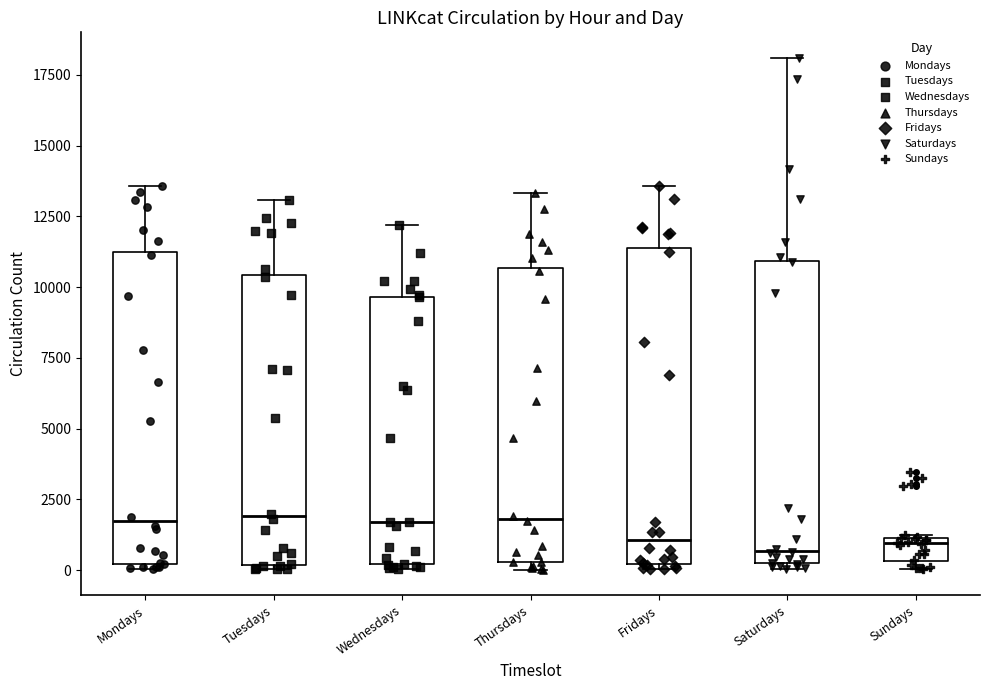

Reading left to right, transcribe this box plot: for each box, give where its median line is, the range the box spans, and where its two whiskers end, as read against the y-axis. The values are not printed on the chart, so give them approximately, as read against the axis.

Mondays: median 1500, box 0 to 11500, whiskers 0 (just below the box's lower edge) to 13500
Tuesdays: median 2000, box 0 to 10500, whiskers 0 (just below the box's lower edge) to 13000
Wednesdays: median 1500, box 0 to 9500, whiskers 0 (just below the box's lower edge) to 12000
Thursdays: median 2000, box 500 to 10500, whiskers 0 to 13500
Fridays: median 1000, box 0 to 11500, whiskers 0 (just below the box's lower edge) to 13500
Saturdays: median 500, box 0 to 11000, whiskers 0 (just below the box's lower edge) to 18000
Sundays: median 1000 (just below the box's upper edge), box 500 to 1000, whiskers 0 to 1500